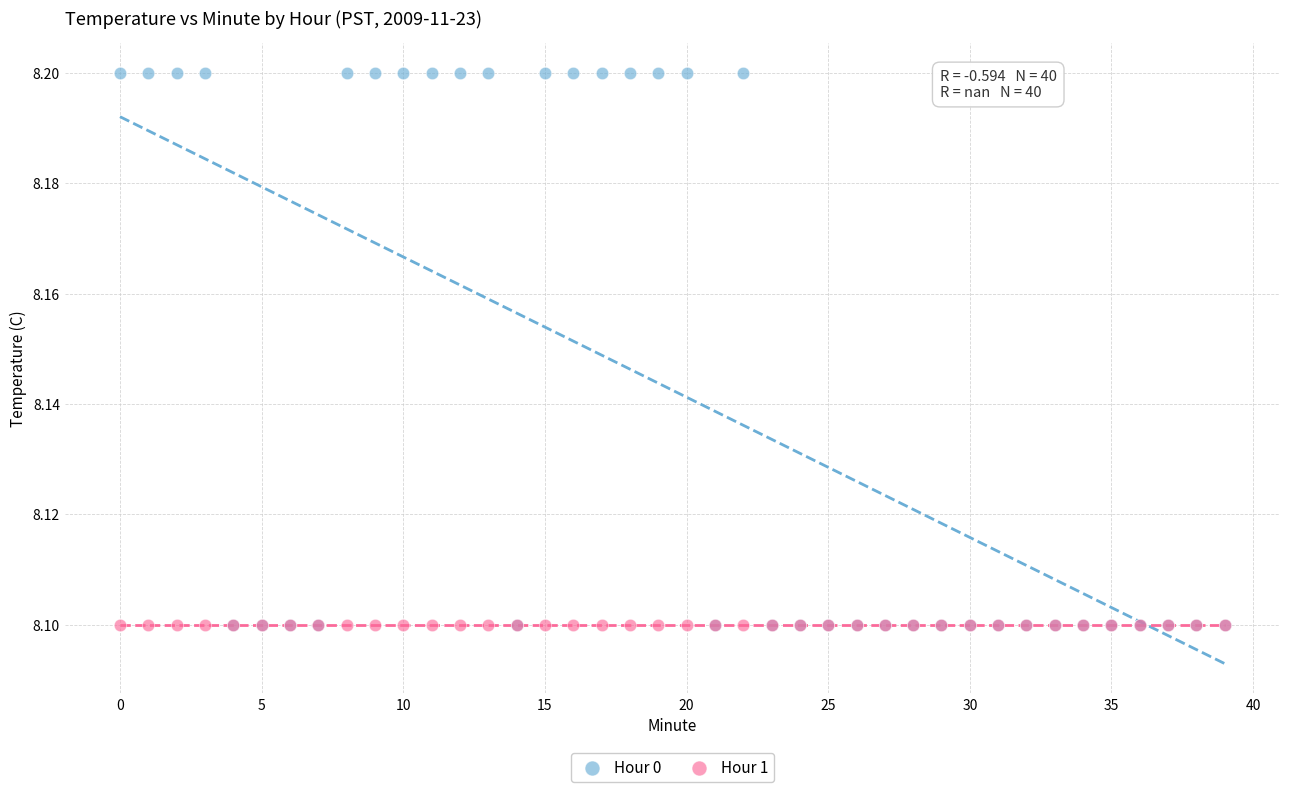

What are all the series names shown in the legend?

Hour 0, Hour 1